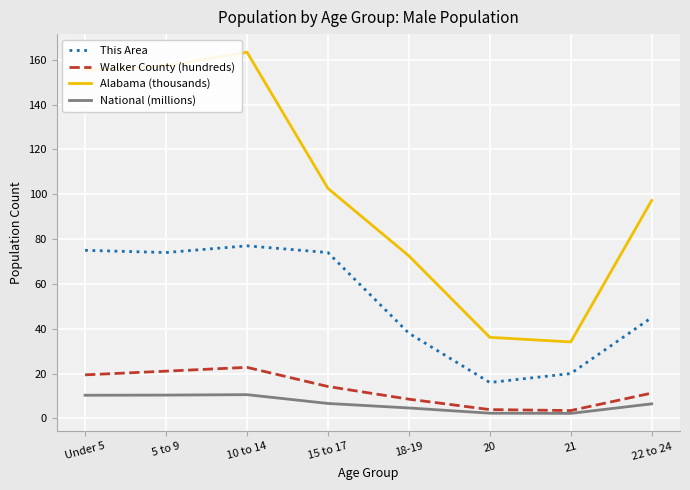

What is the highest value of the Alabama (thousands) series?

163.4